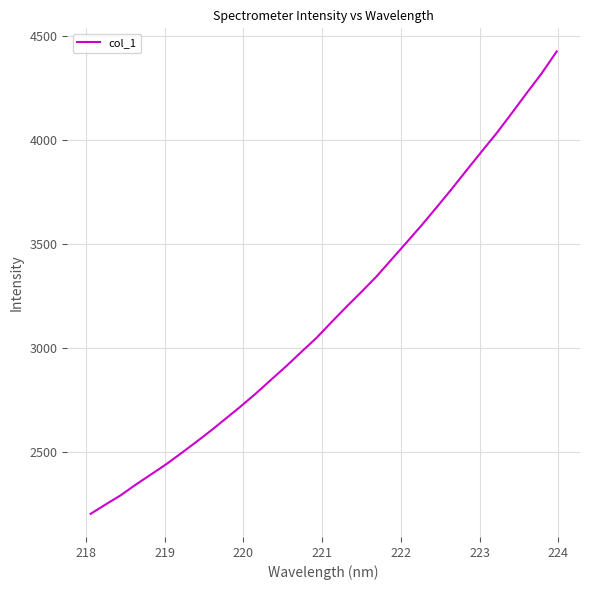

What is the minimum value shown in the chart?

2201.9